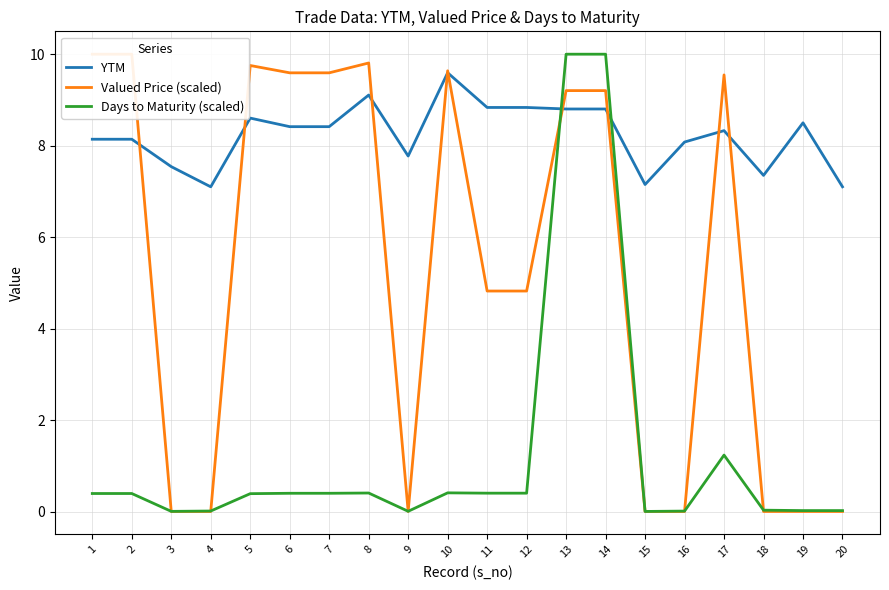

List the series in order of their overall mean, highest first.

YTM, Valued Price (scaled), Days to Maturity (scaled)